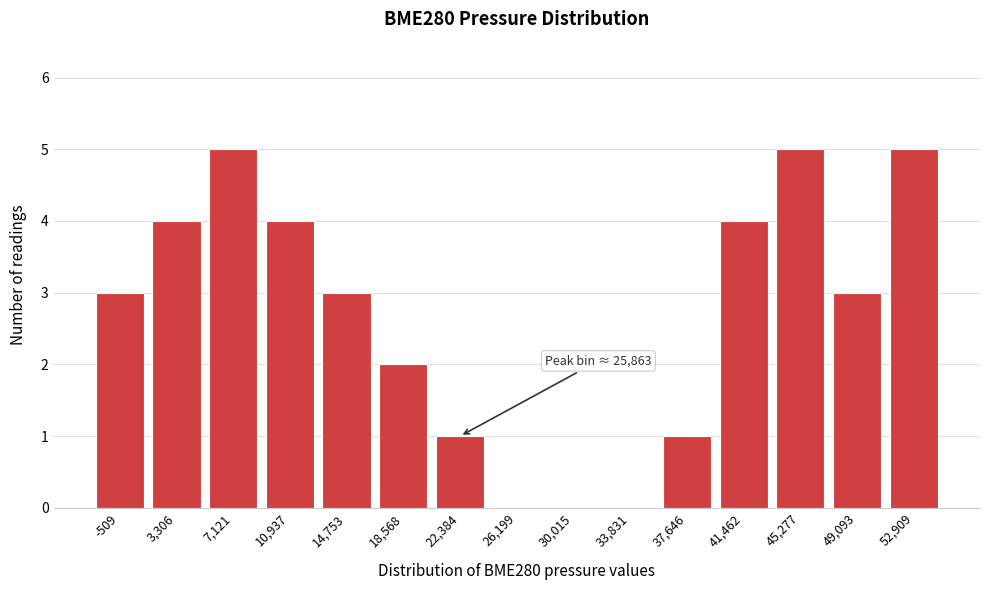

Reading left to right, transcribe all the data shown in this chart.

-509=3	3,306=4	7,121=5	10,937=4	14,753=3	18,568=2	22,384=1	26,199=0	30,015=0	33,831=0	37,646=1	41,462=4	45,277=5	49,093=3	52,909=5